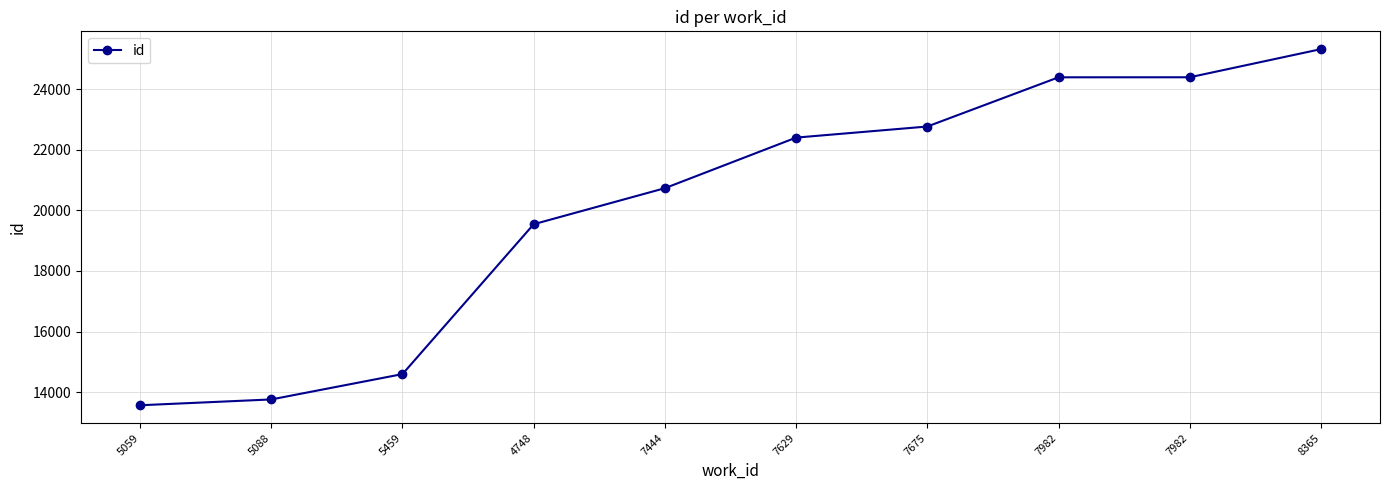

At which category does the chart reach its peak across all series?

8365